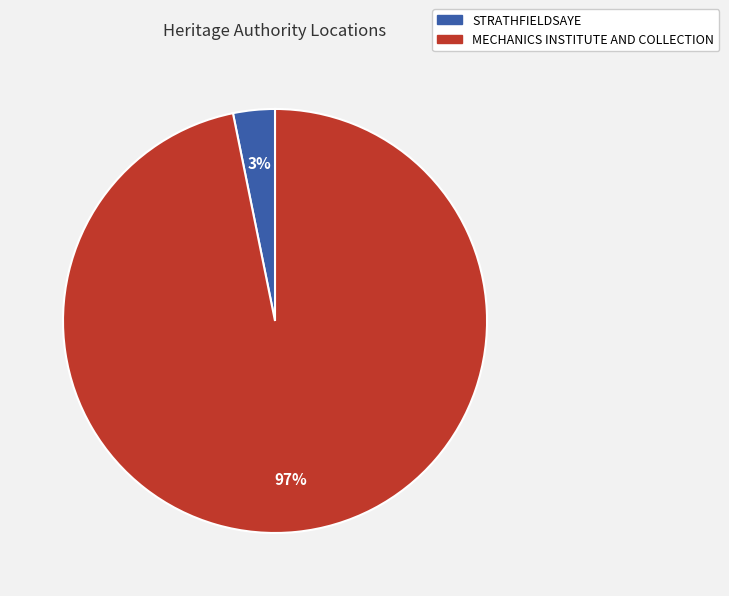

Do MECHANICS INSTITUTE AND COLLECTION and STRATHFIELDSAYE together represent more than half of the pie?

Yes